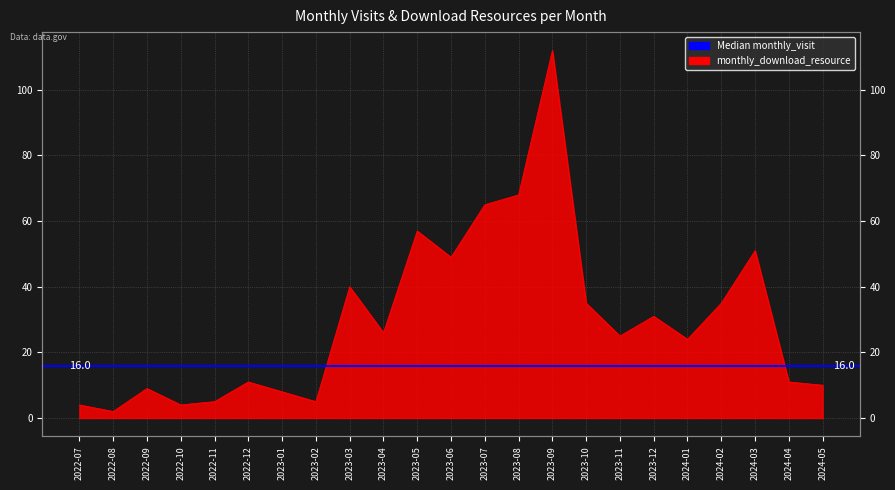

True or false: the data shows 4 at 2022-12.

False